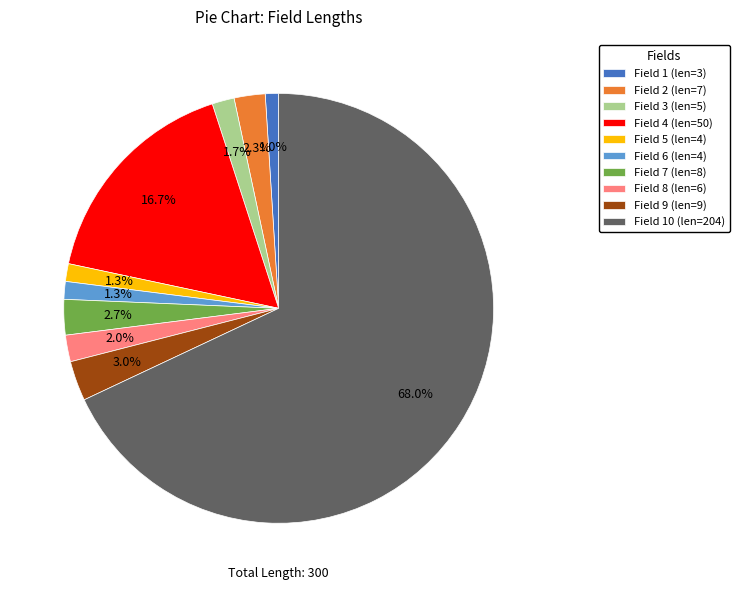

Which slice represents more than half of the pie?

Field 10 (len=204)